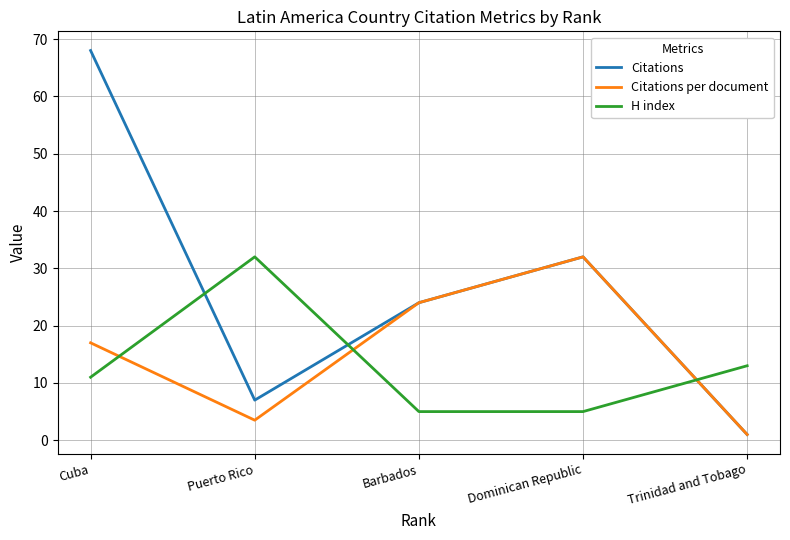

What is the difference between the second highest and second lowest values in the H index series?

8.0